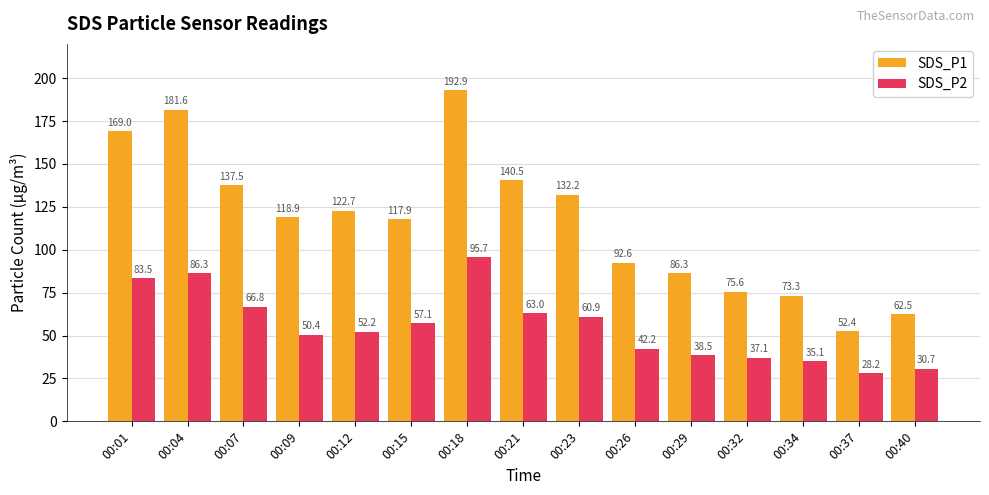

Read the SDS_P2 value at 00:40.

30.7